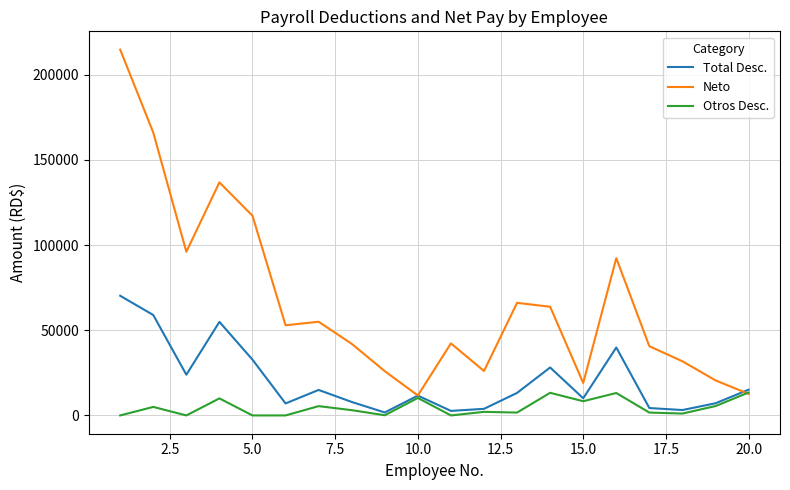

Which series has the largest total across all categories?

Neto